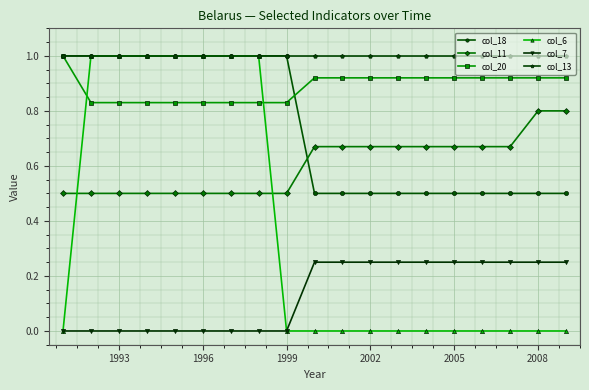

Which series has the largest total across all categories?

col_13